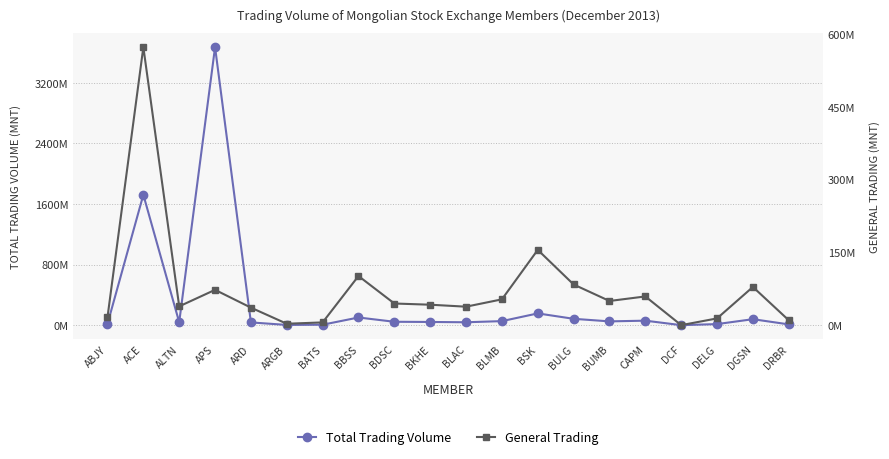

At BLAC, list the series in order from largest to smallest.

Total Trading Volume, General Trading